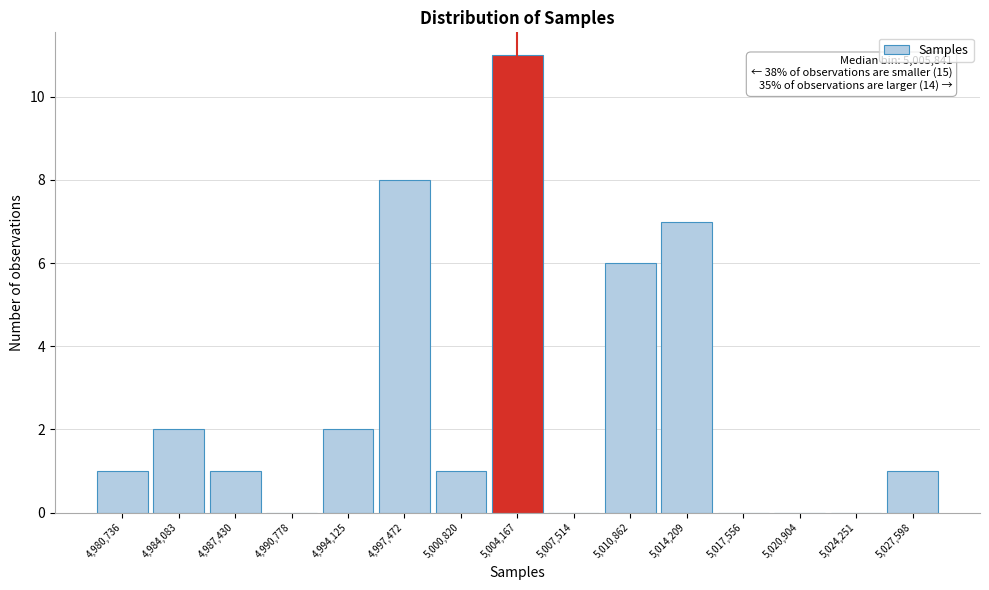

Reading left to right, transcribe all the data shown in this chart.

4,980,736=1	4,984,083=2	4,987,430=1	4,990,778=0	4,994,125=2	4,997,472=8	5,000,820=1	5,004,167=11	5,007,514=0	5,010,862=6	5,014,209=7	5,017,556=0	5,020,904=0	5,024,251=0	5,027,598=1